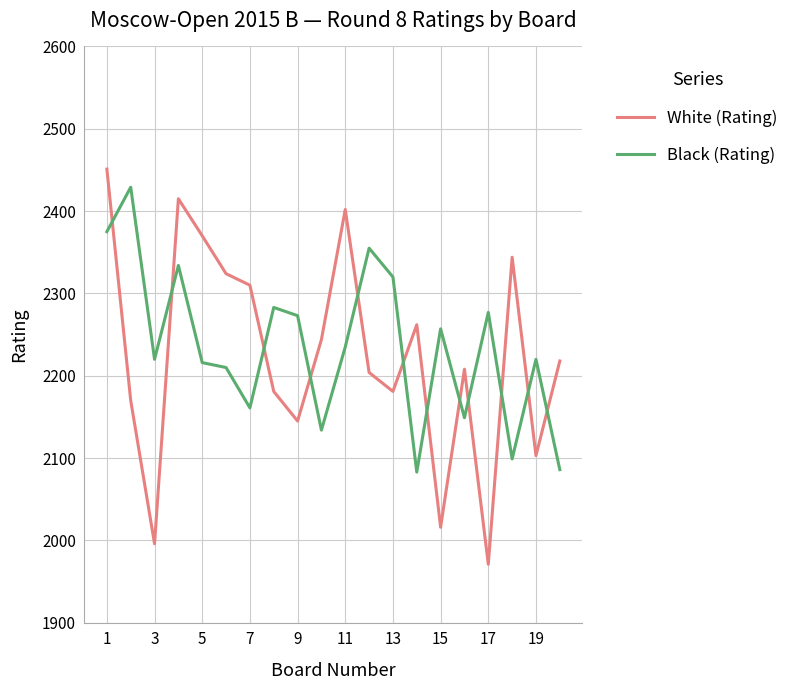

How many lines are shown in the chart?

2